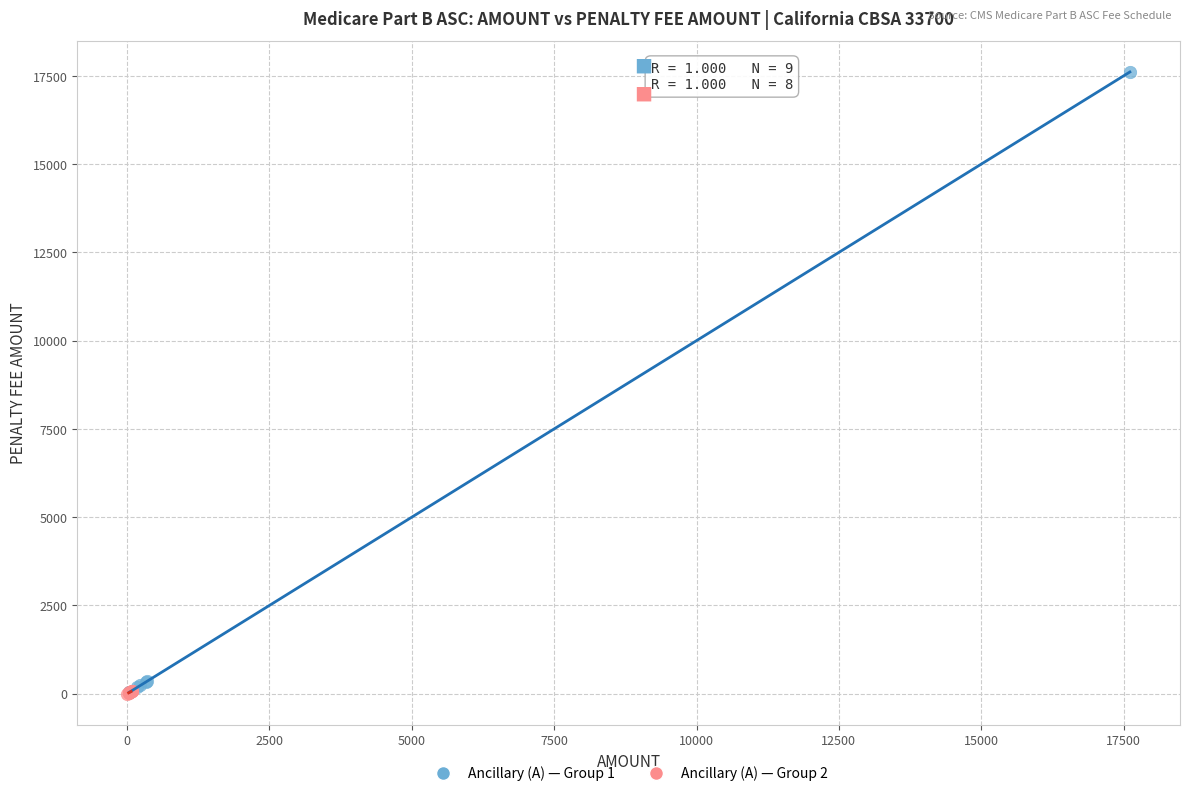

Which series has the largest Y range (max minus min)?

Ancillary (A) — Group 1